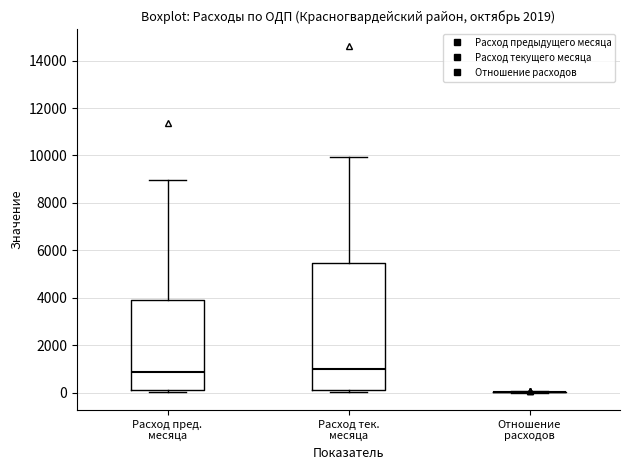

Comparing the boxes themselves (not the whiskers), which one is the tallest?

Расход тек. месяца